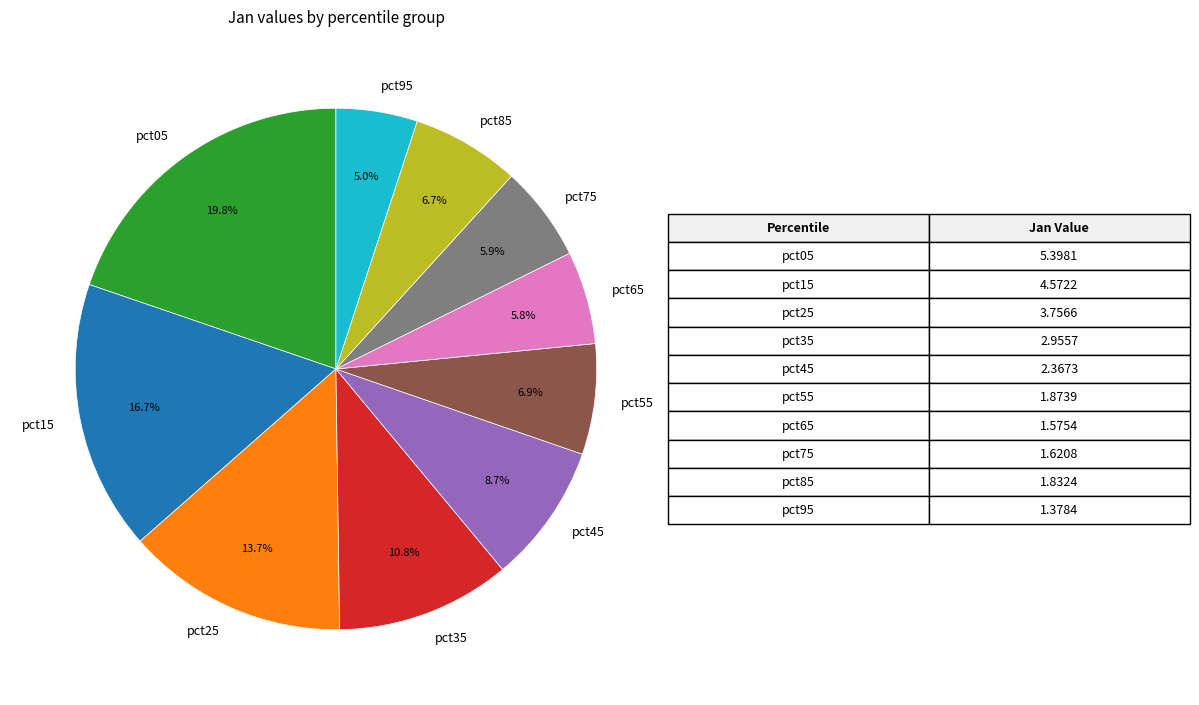

What percentage is the pct25 slice, to the nearest percent?

14%